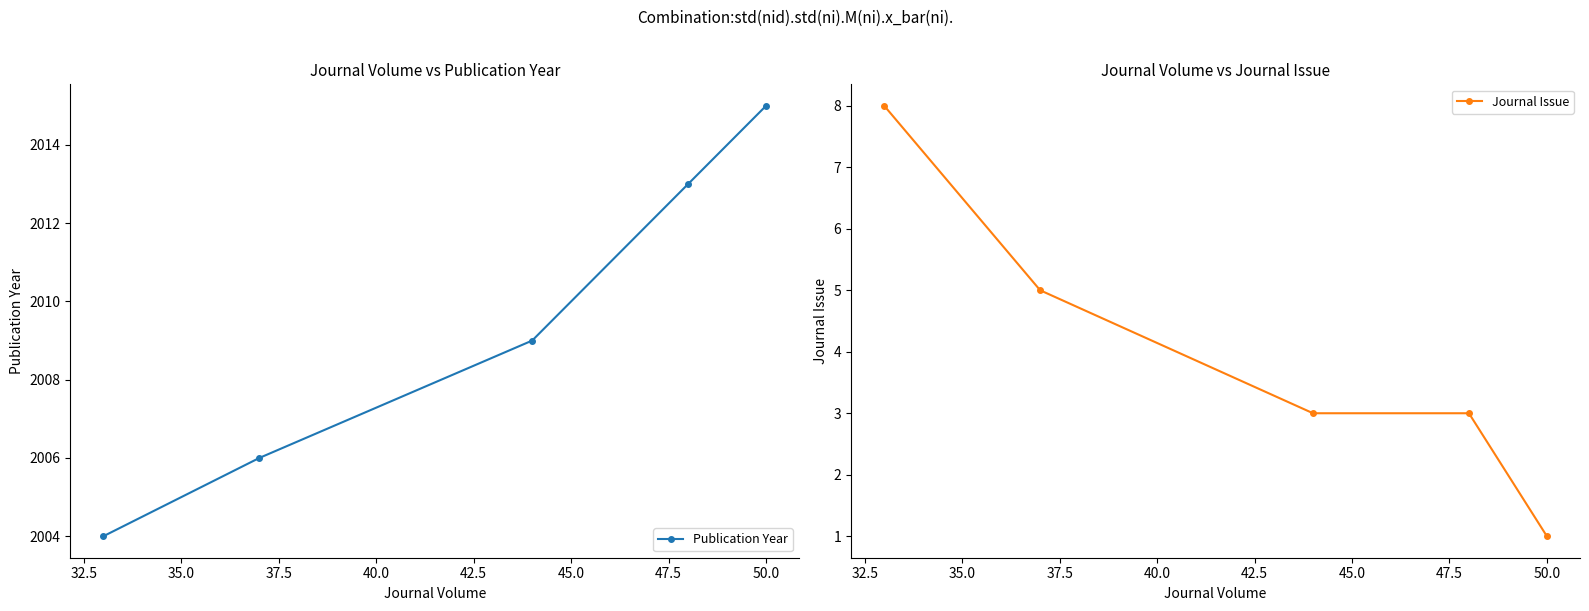

What is the lowest value of the Publication Year series?

2004